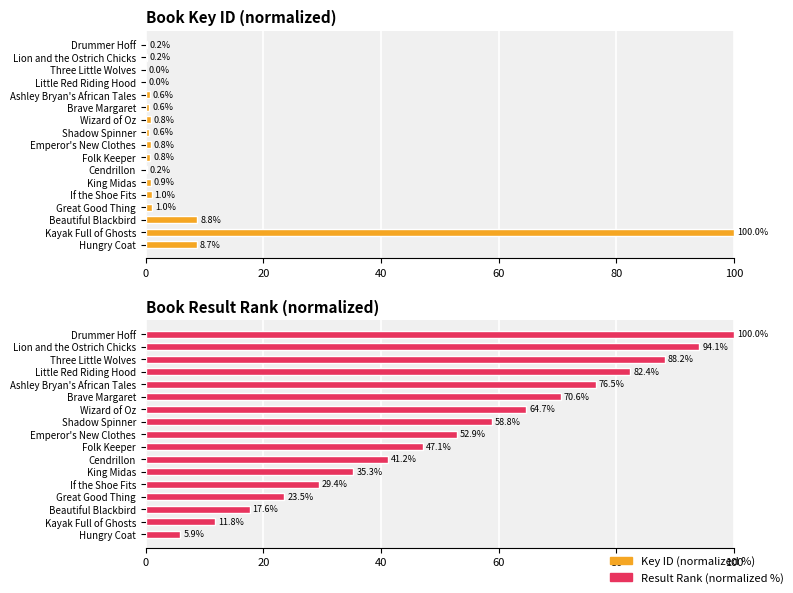

How many data points in Result Rank (normalized %) are above 52?

9